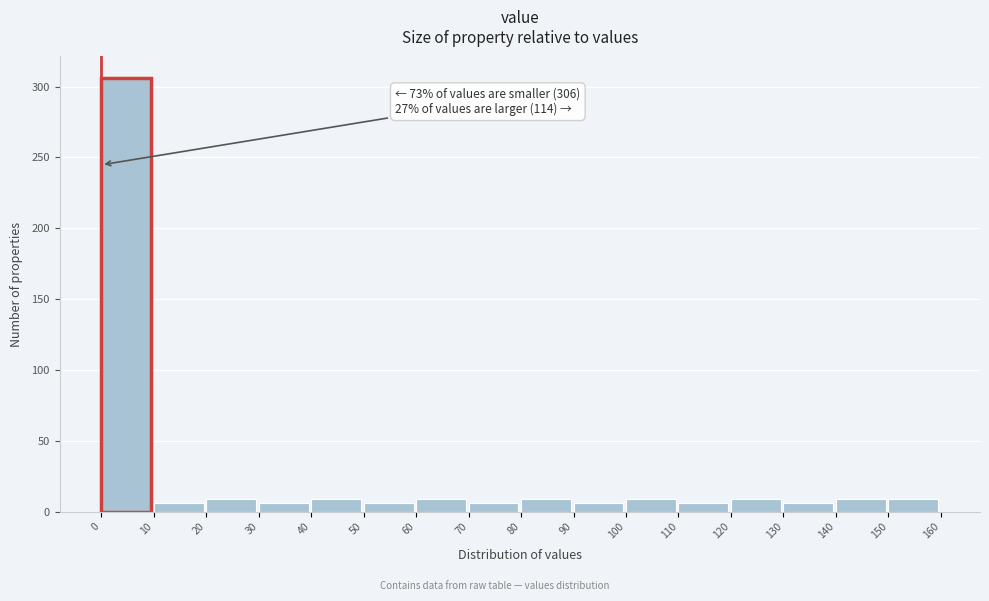

Which range on the x-axis has the tallest bar?

0 to 10